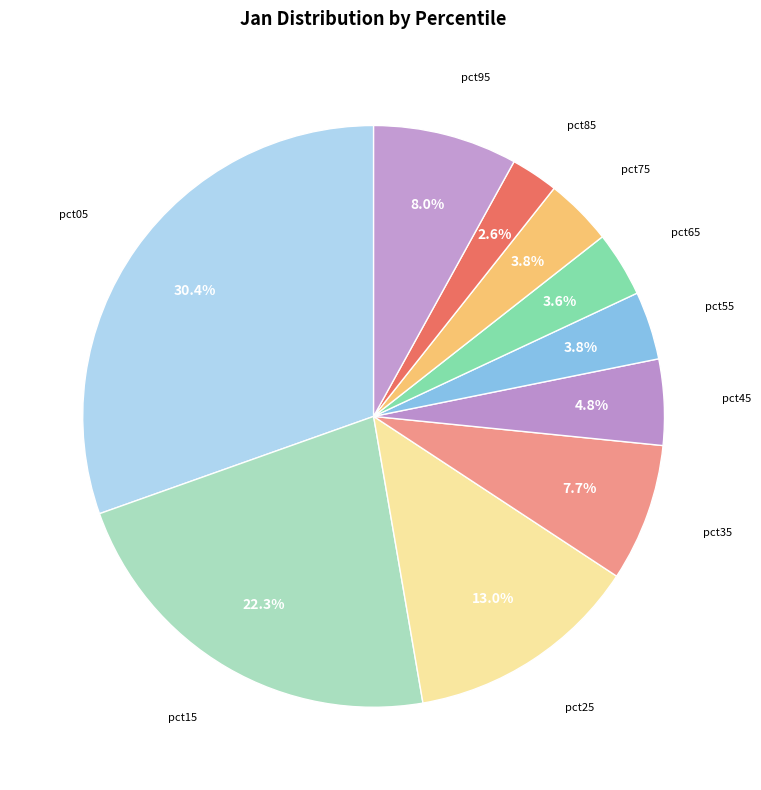

Is there any slice that represents more than half of the pie?

No